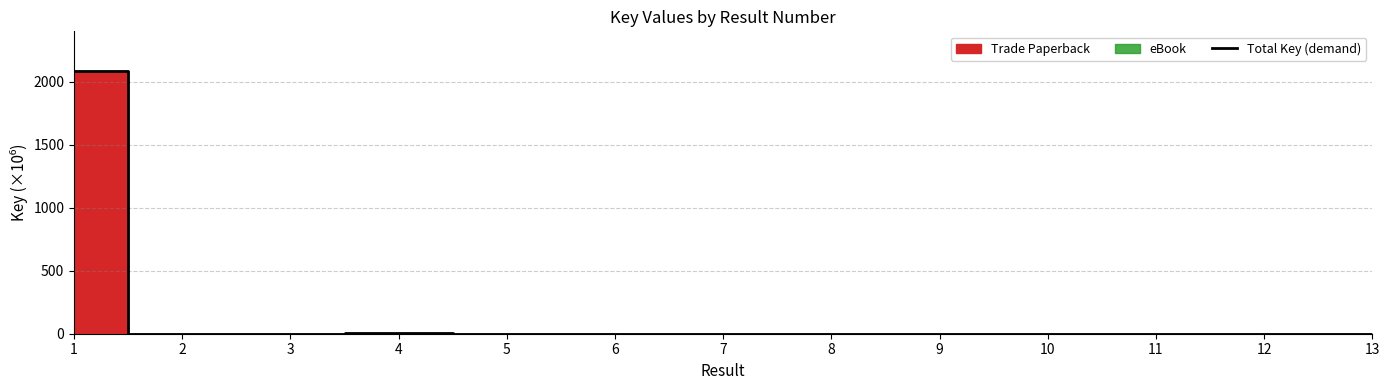

How many categories are shown in the chart?

13